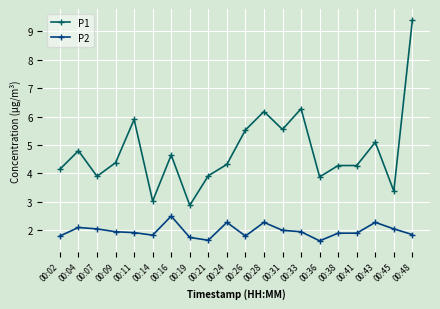

How many lines are shown in the chart?

2